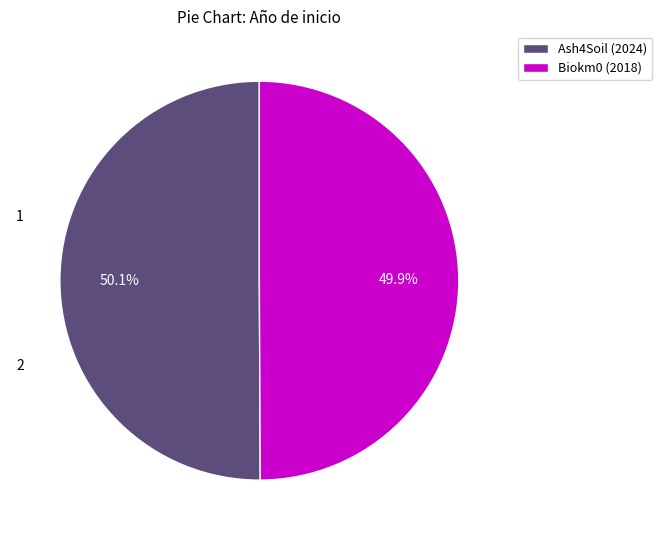

Is there a majority slice in this chart?

Yes